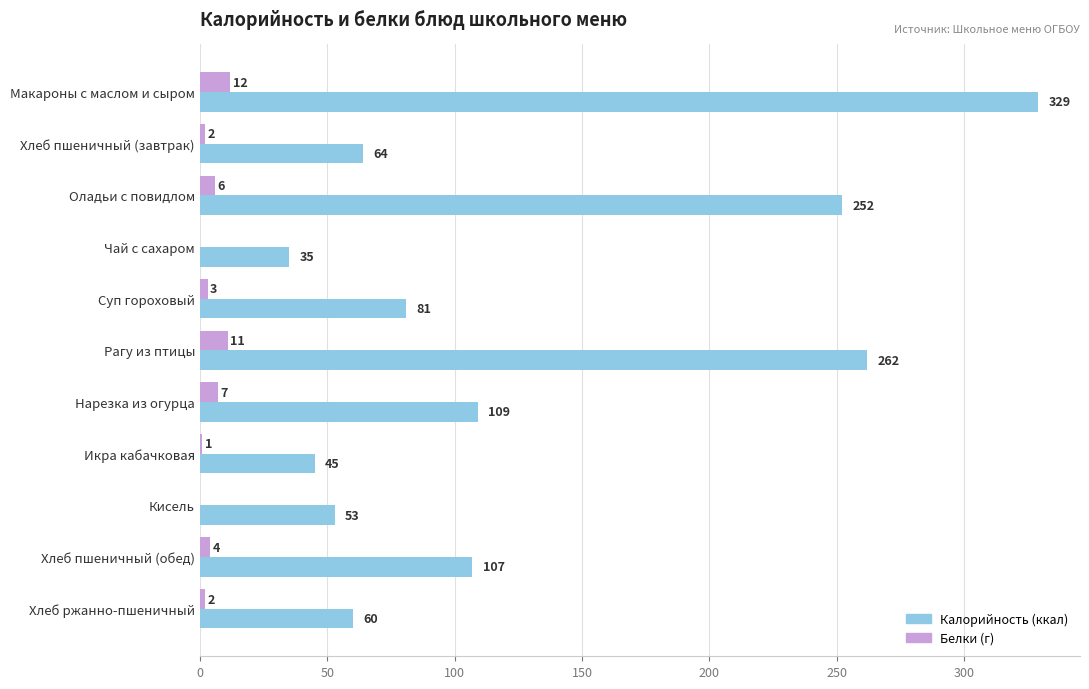

At which category is the sum across all series the highest?

Макароны с маслом и сыром